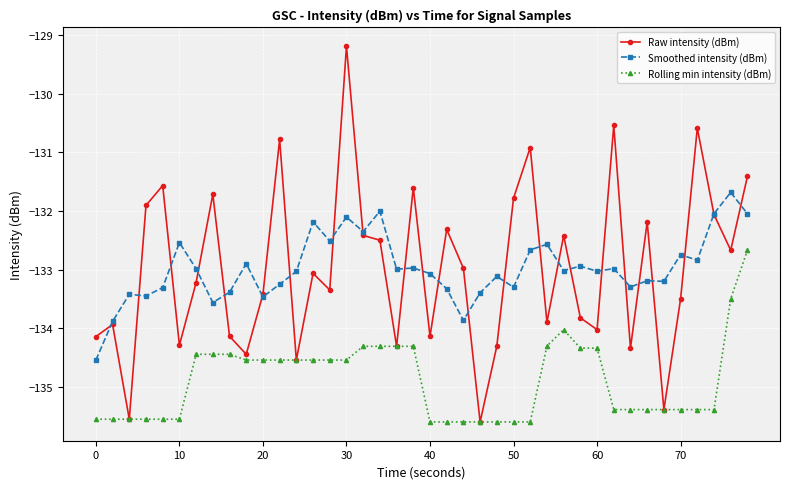

How many interior local peaks does the Raw intensity (dBm) series have?

13